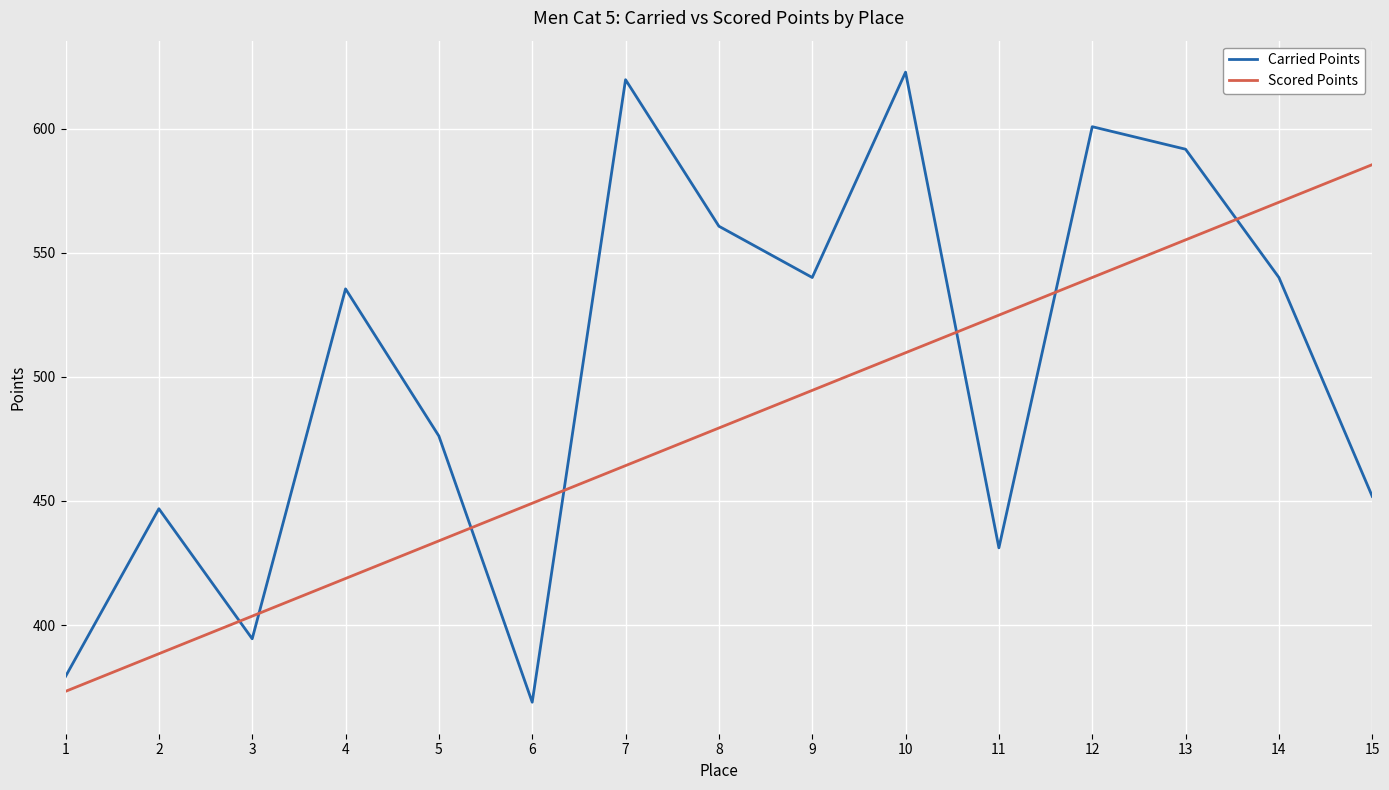

At which category is the sum across all series the highest?

13